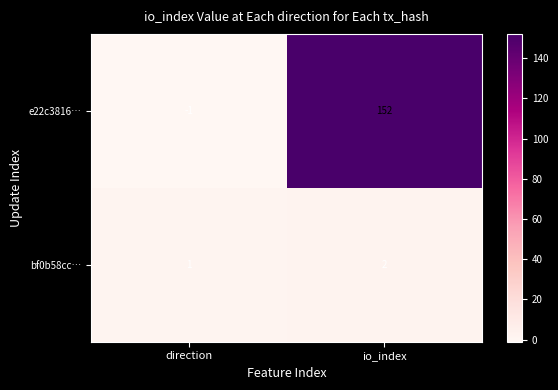

What is the difference between the e22c3816… values at direction and io_index?

153